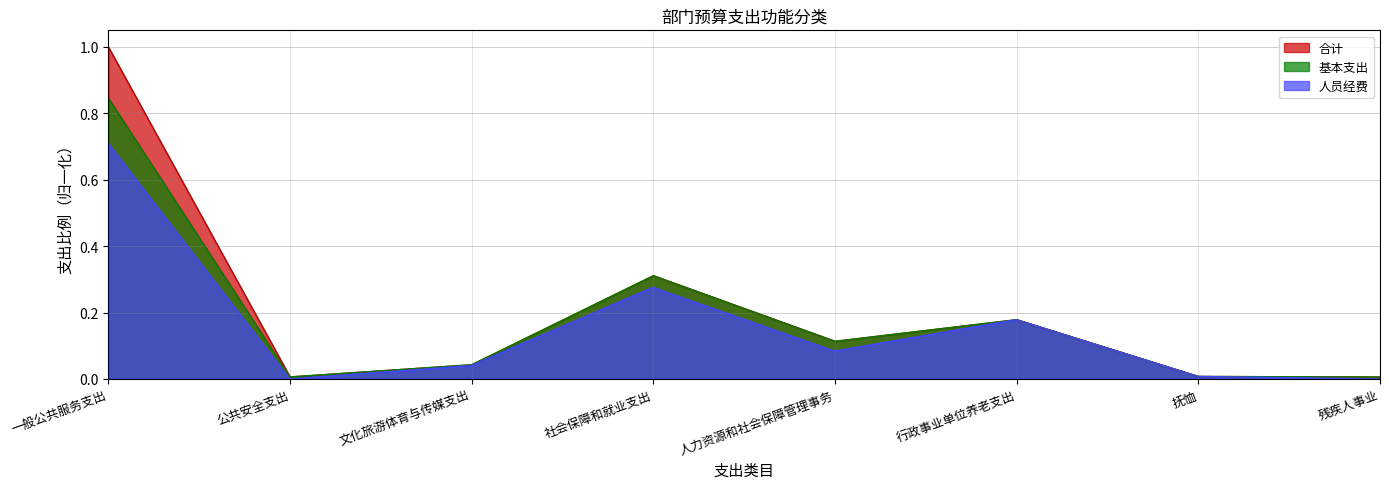

Which series has the widest spread of values?

合计